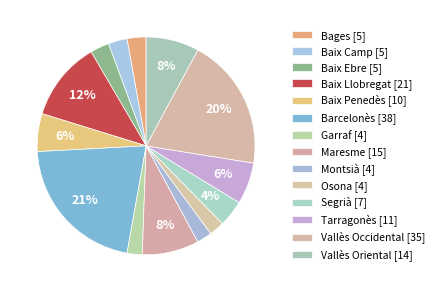

What is the total percentage of Baix Camp and Tarragonès?

9.0%